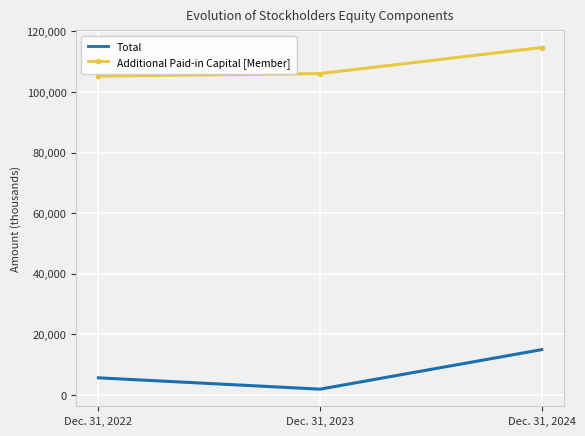

Reading left to right, transcribe all the data shown in this chart.

Total: 5649	1902	14946
Additional Paid-in Capital [Member]: 105226	106069	114674